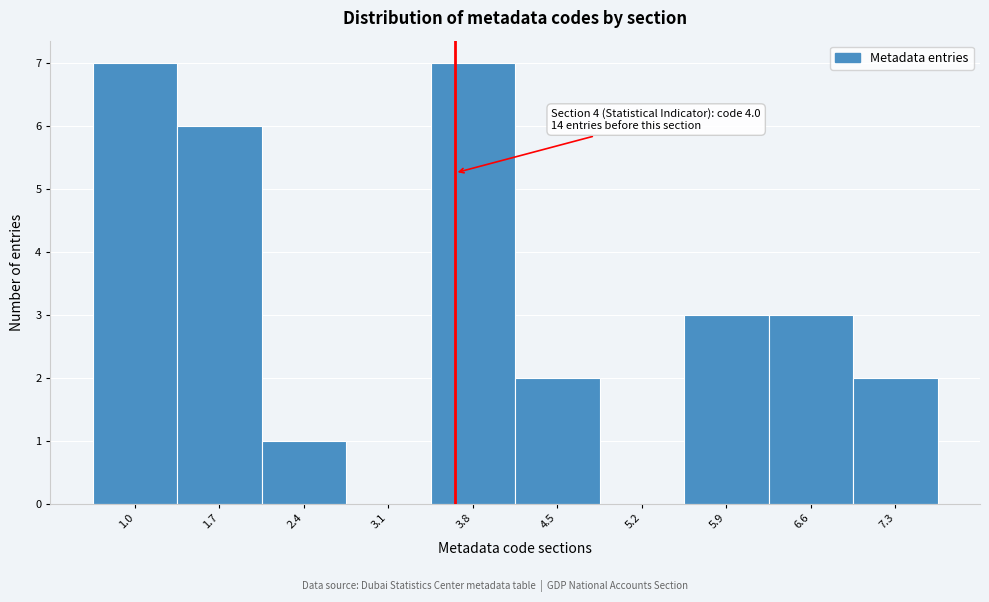

Reading left to right, list all the values displayed in this chart.

1.0=7	1.7=6	2.4=1	3.1=0	3.8=7	4.5=2	5.2=0	5.9=3	6.6=3	7.3=2